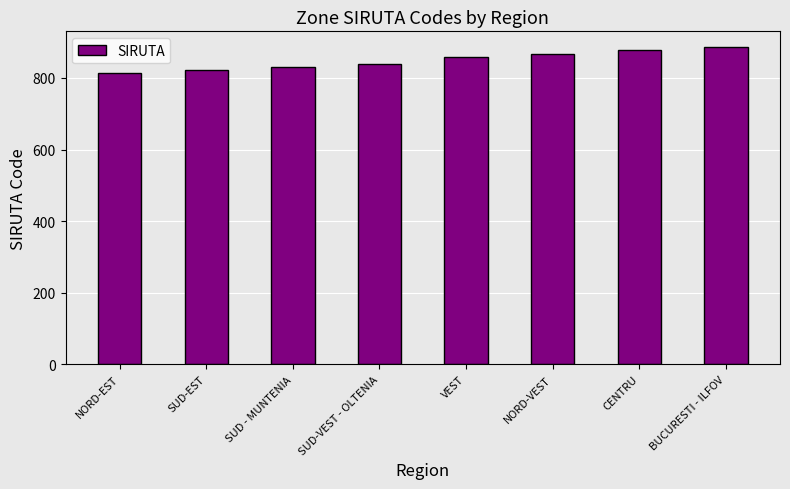

What is the change in value from NORD-EST to CENTRU?

+64